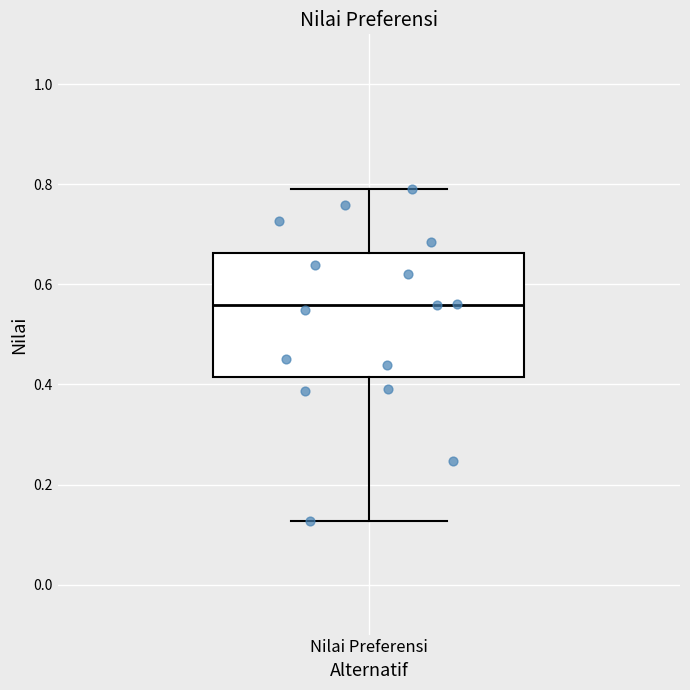

Where does the lower whisker of the box for Nilai Preferensi end on the y-axis? The values are not printed on the chart, so give them approximately, as read against the axis.

0.12